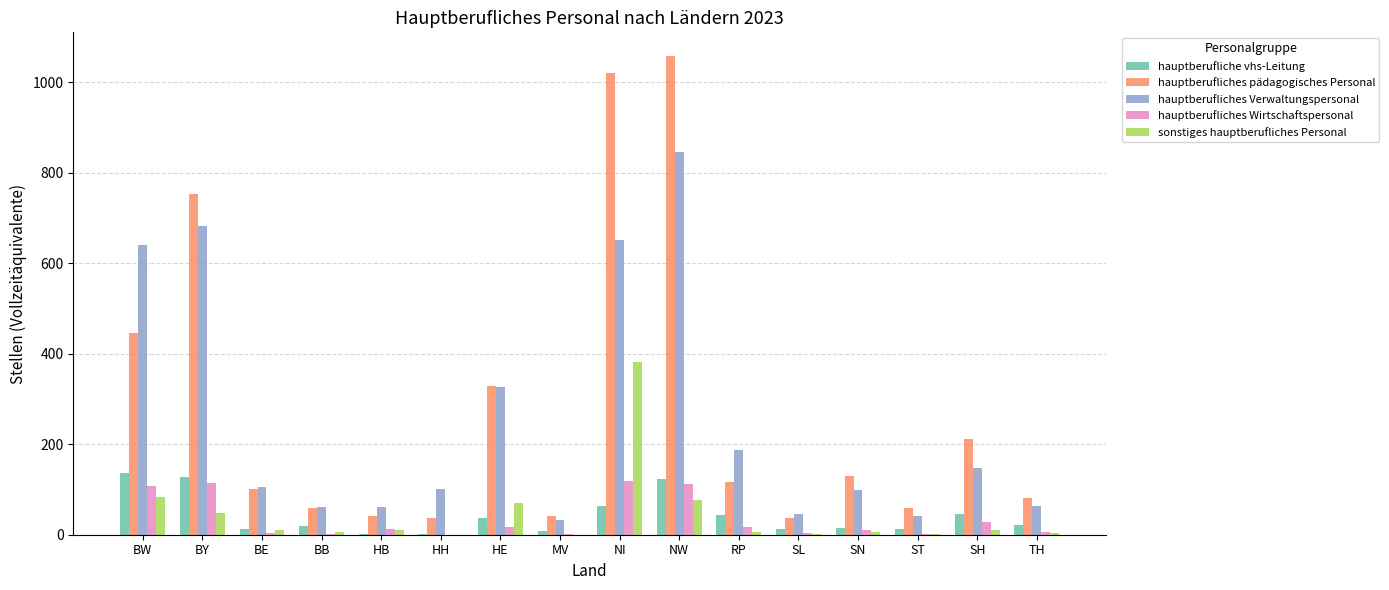

Which series has the largest range (max minus min)?

hauptberufliches pädagogisches Personal